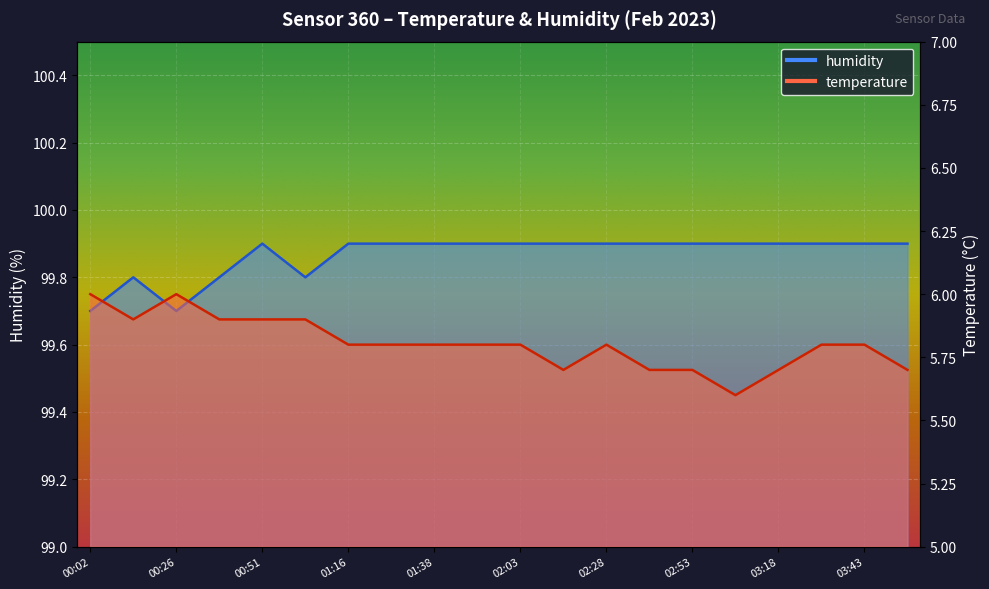

What is the label of the 9th point from the right?

02:16